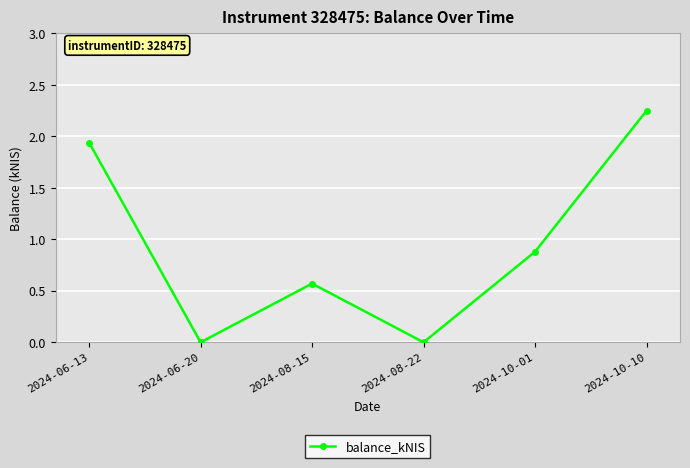

Which category has the highest value across all series?

2024-10-10